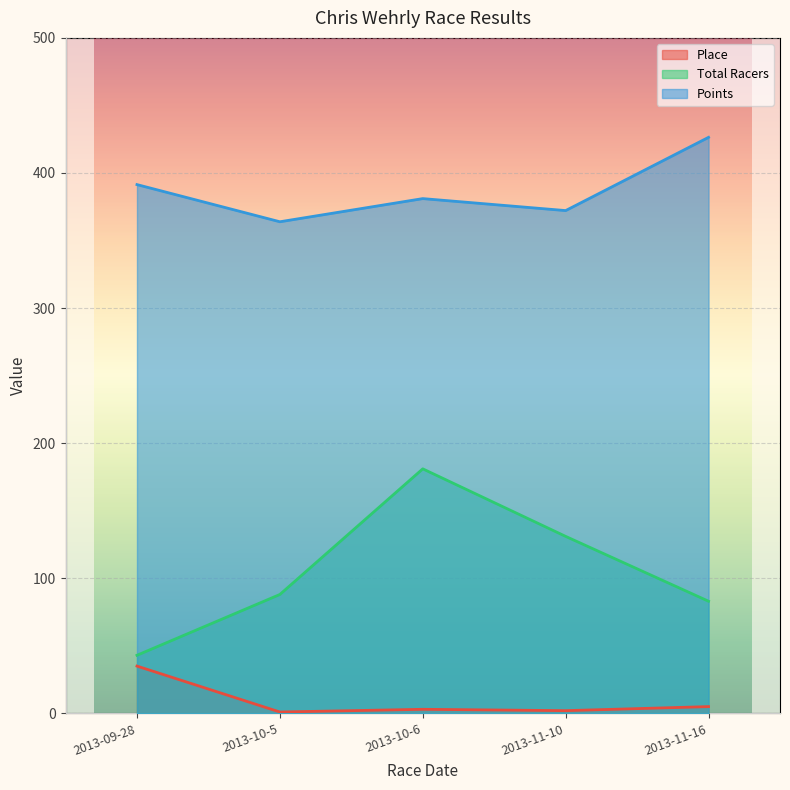

The value of Place at 2013-11-16 is 6.9. True or false?

False